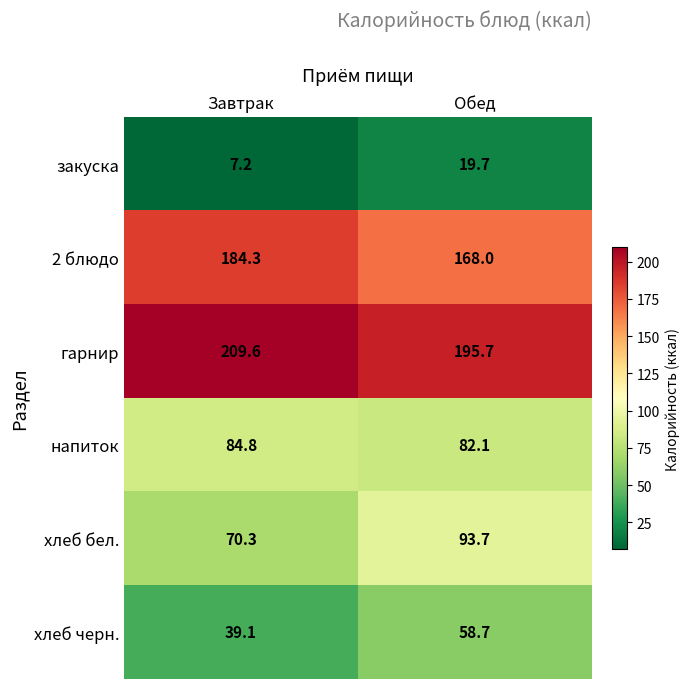

Which label corresponds to the largest value in the chart?

Завтрак